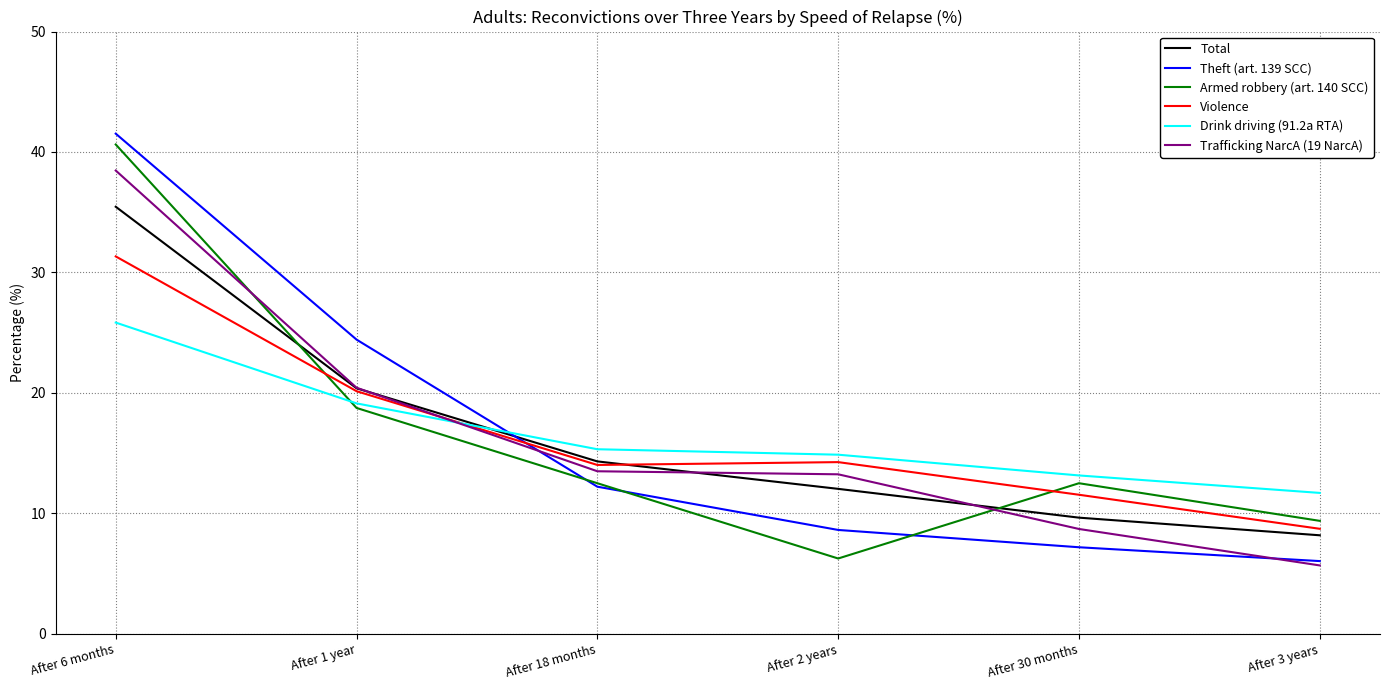

The value of Violence at After 3 years is 8.7. True or false?

True